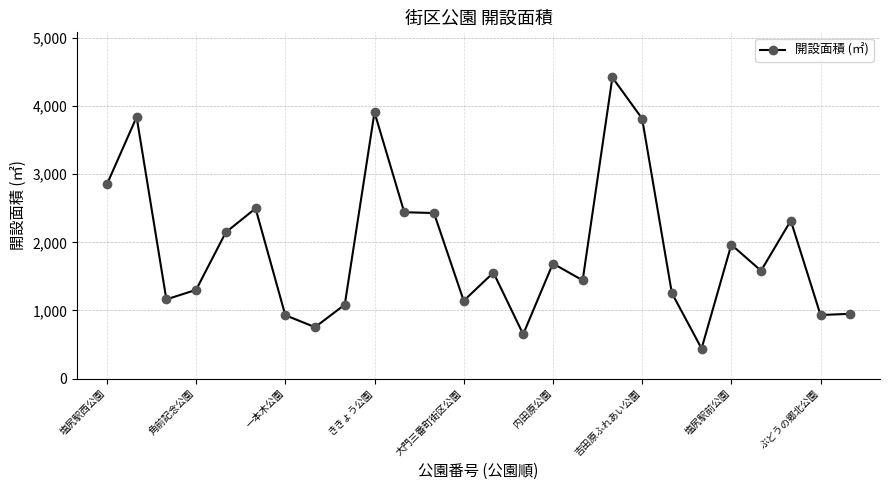

What is the maximum value shown in the chart?

4421